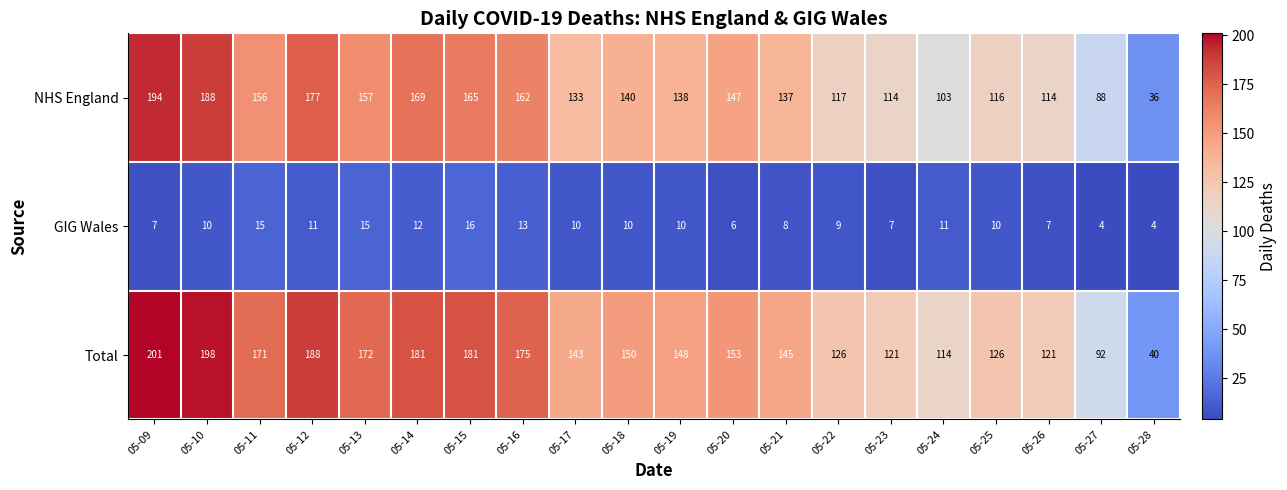

What is the highest value of the Total series?

201